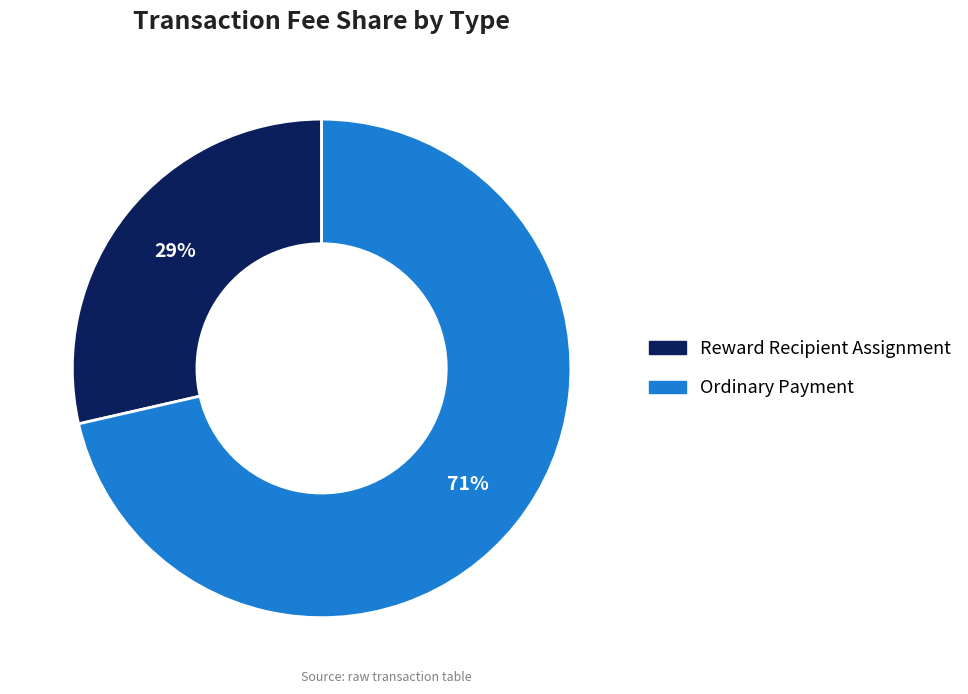

To the nearest percent, what is the average slice percentage?

50%